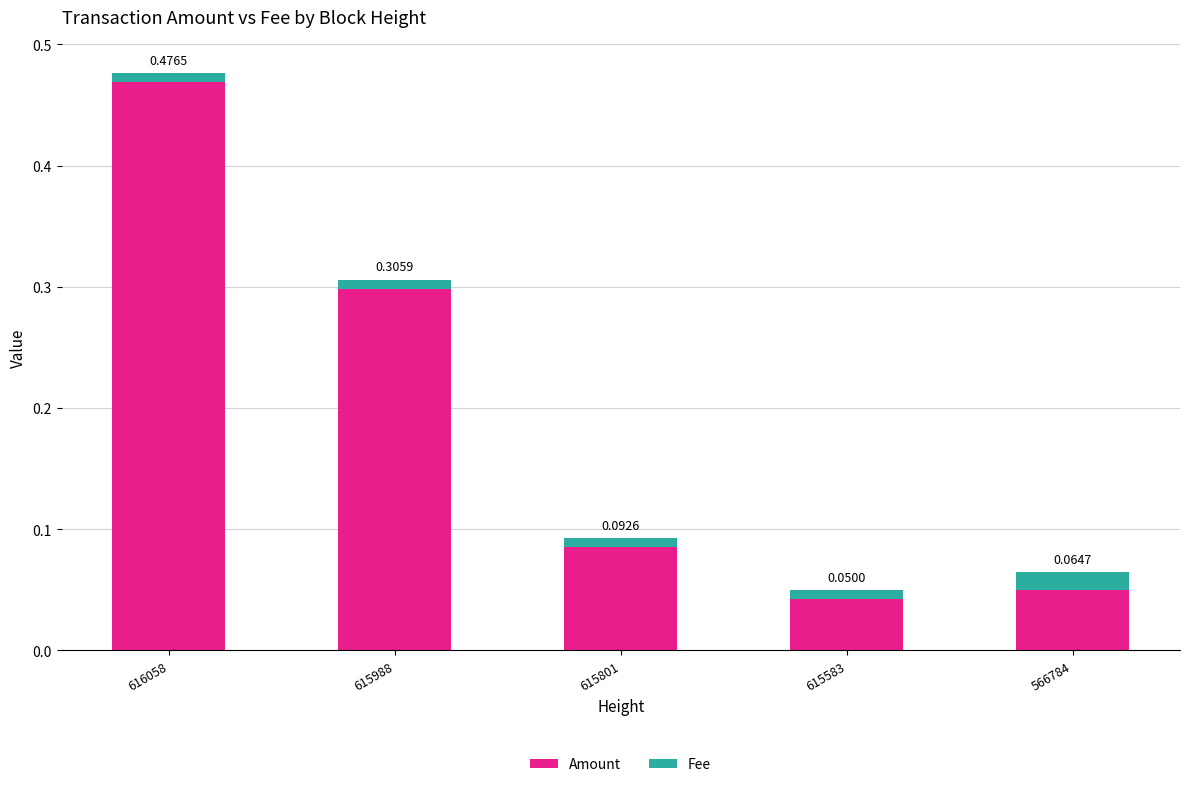

At which category is the sum across all series the highest?

616058